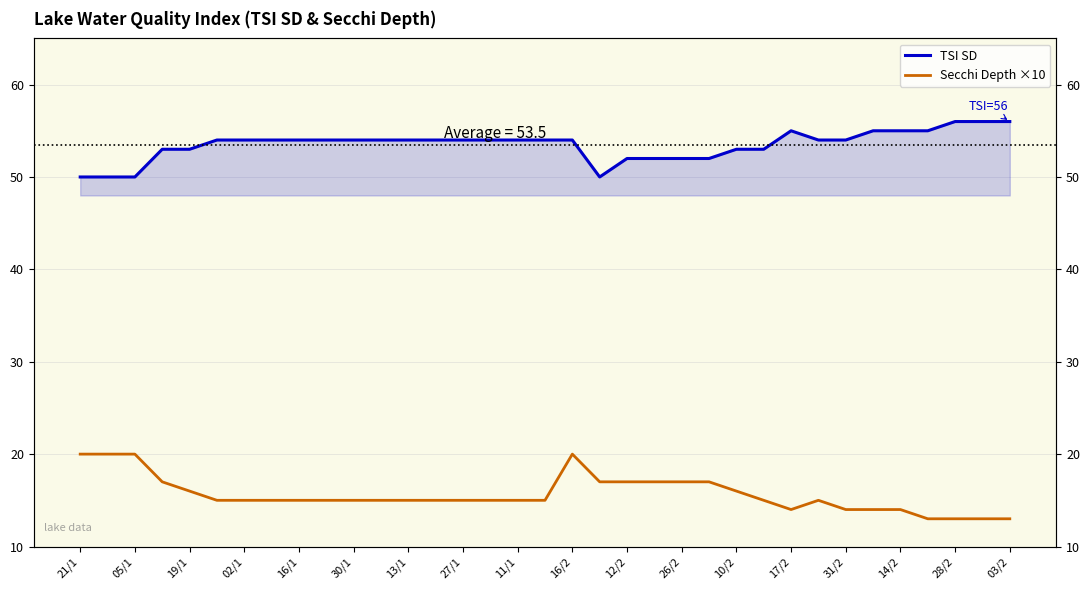

At 19, list the series in order from smallest to largest.

Secchi Depth ×10, TSI SD